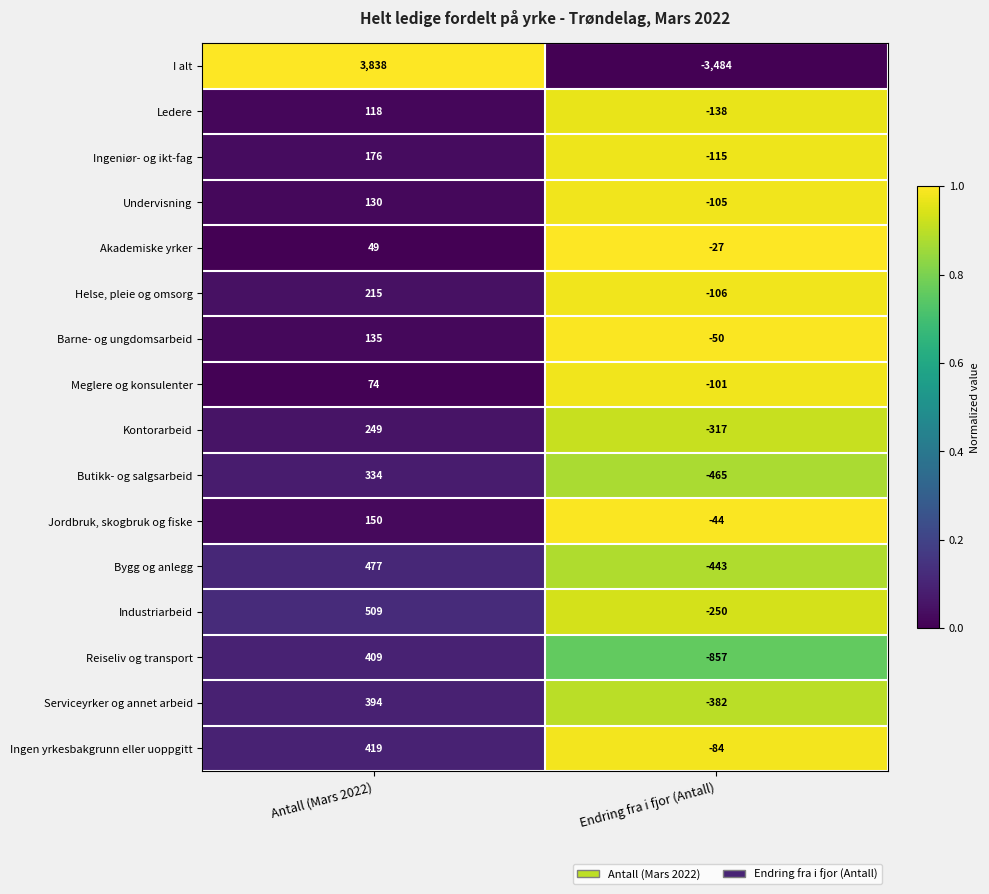

At which label is Butikk- og salgsarbeid closest to -65?

Antall (Mars 2022)